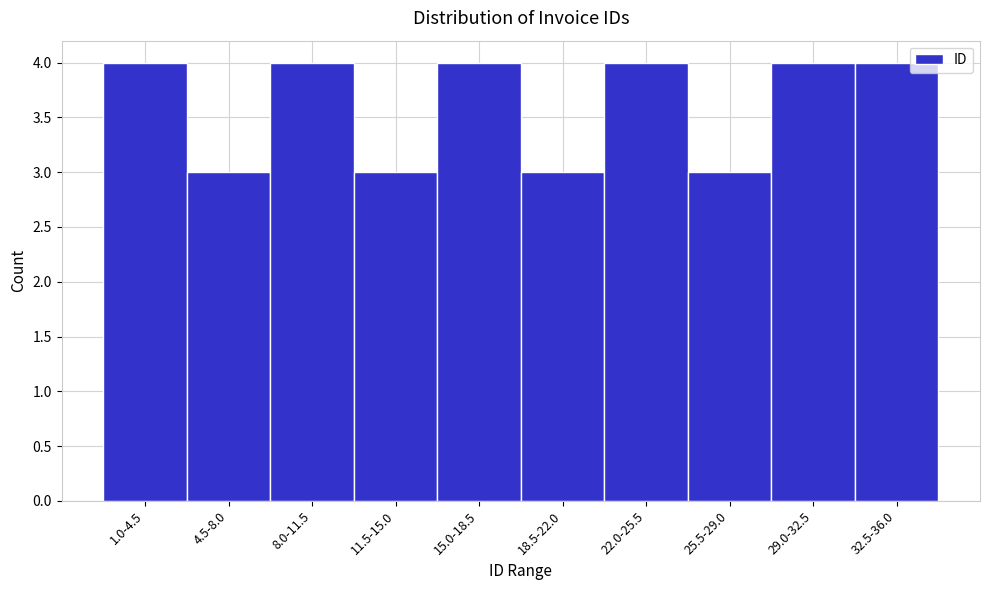

Reading left to right, extract all data points from this chart.

1.0-4.5=4	4.5-8.0=3	8.0-11.5=4	11.5-15.0=3	15.0-18.5=4	18.5-22.0=3	22.0-25.5=4	25.5-29.0=3	29.0-32.5=4	32.5-36.0=4